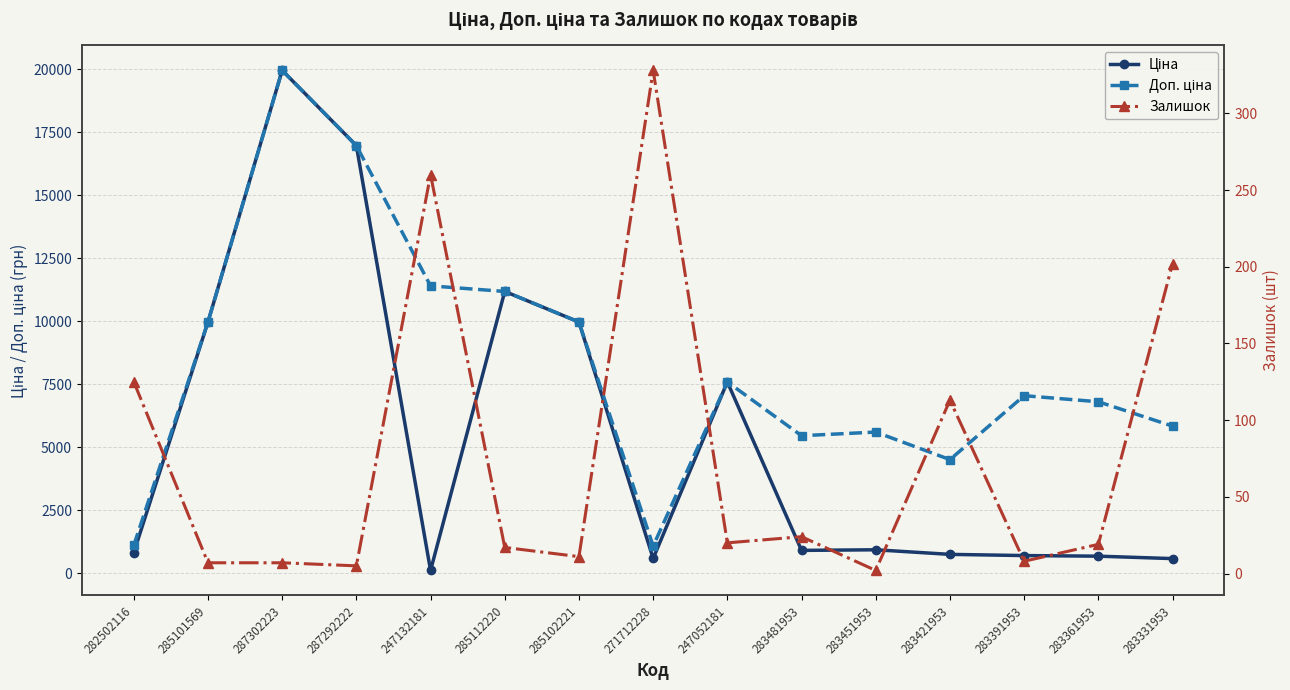

Reading left to right, list all the values displayed in this chart.

Ціна: 818.5	9975.0	19964.2	16976.3	114.1	11188.2	9975.0	589.9	7596.5	910.4	934.5	752.2	705.1	681.0	584.4
Доп. ціна: 1109.2	9975.0	19964.2	16976.3	11410.0	11188.2	9975.0	1081.7	7596.5	5462.3	5607.2	4513.3	7051.3	6809.8	5843.9
Залишок: 125.0	7.0	7.0	5.0	260.0	17.0	11.0	328.0	20.0	24.0	2.0	113.0	8.0	19.0	202.0